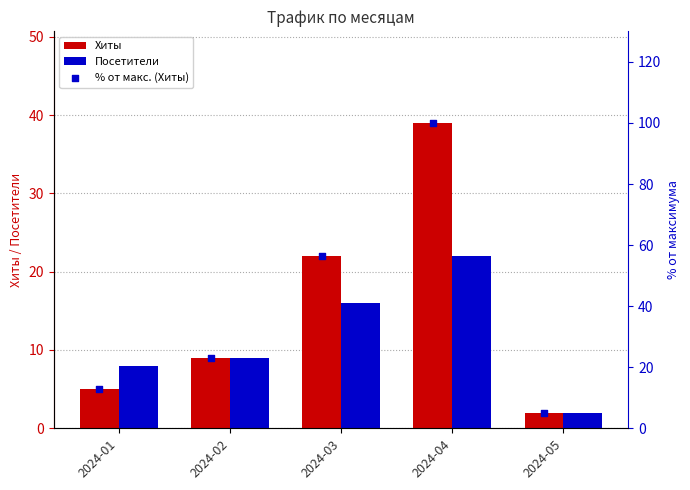

Is the value of Посетители at 2024-01 greater than the value of Хиты at 2024-04?

No